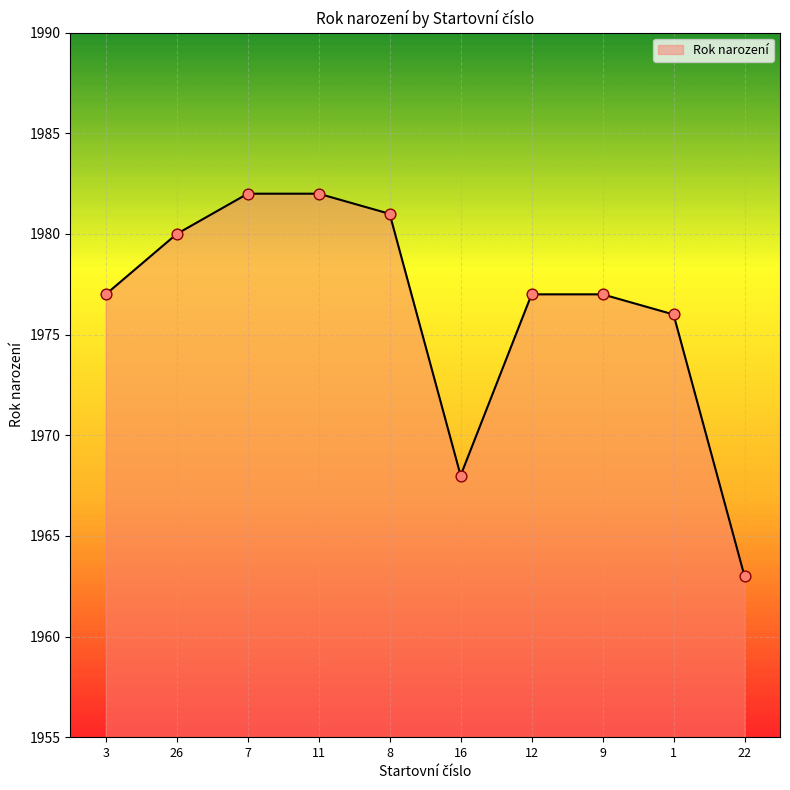

Between 16 and 3, which is larger?

3